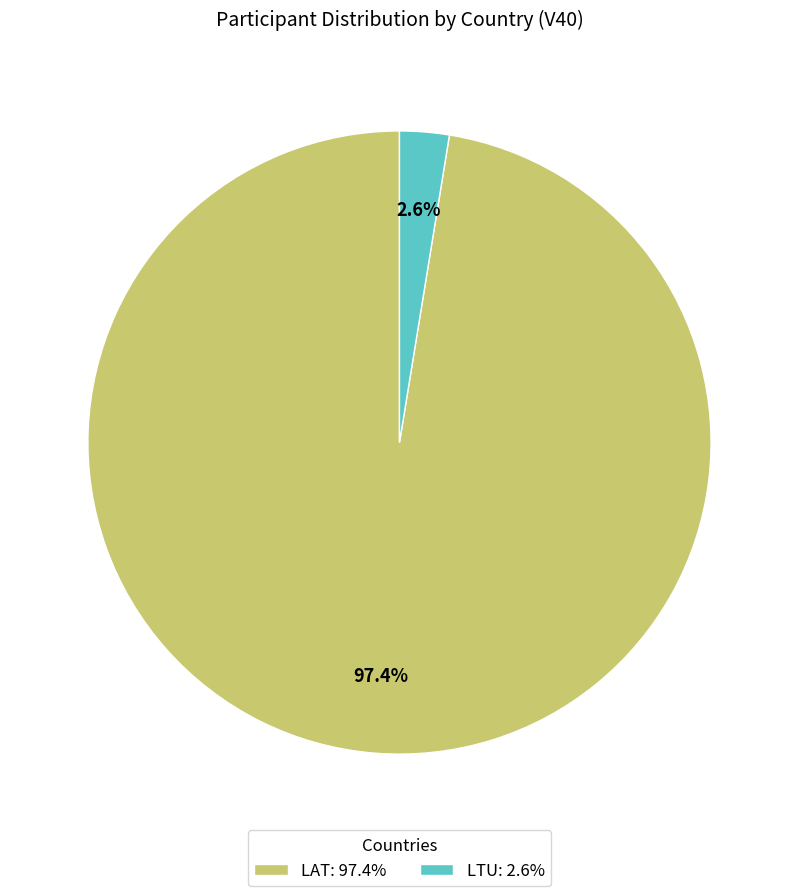

Rank the categories by value from highest to lowest.

LAT, LTU